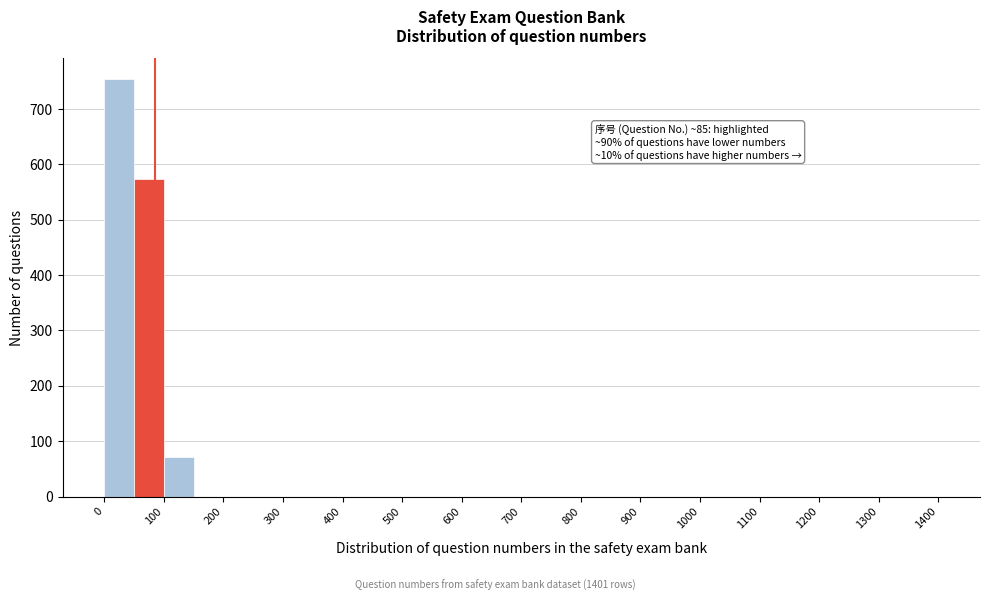

Over which range of the x-axis is the bar tallest?

0 to 50